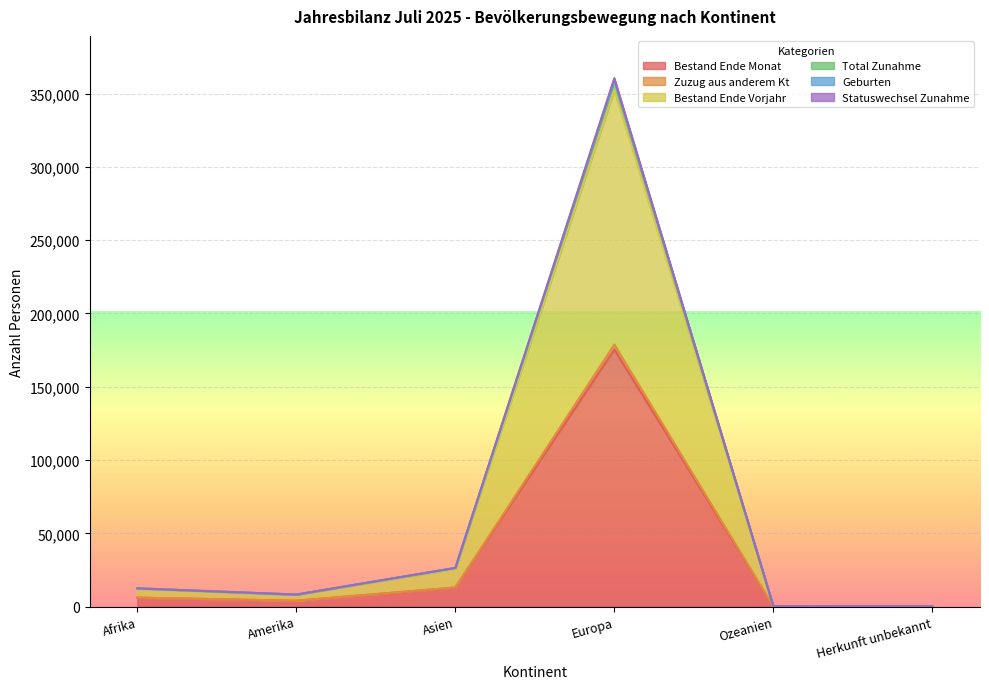

How many values in the Total Zunahme series exceed 12431?

2